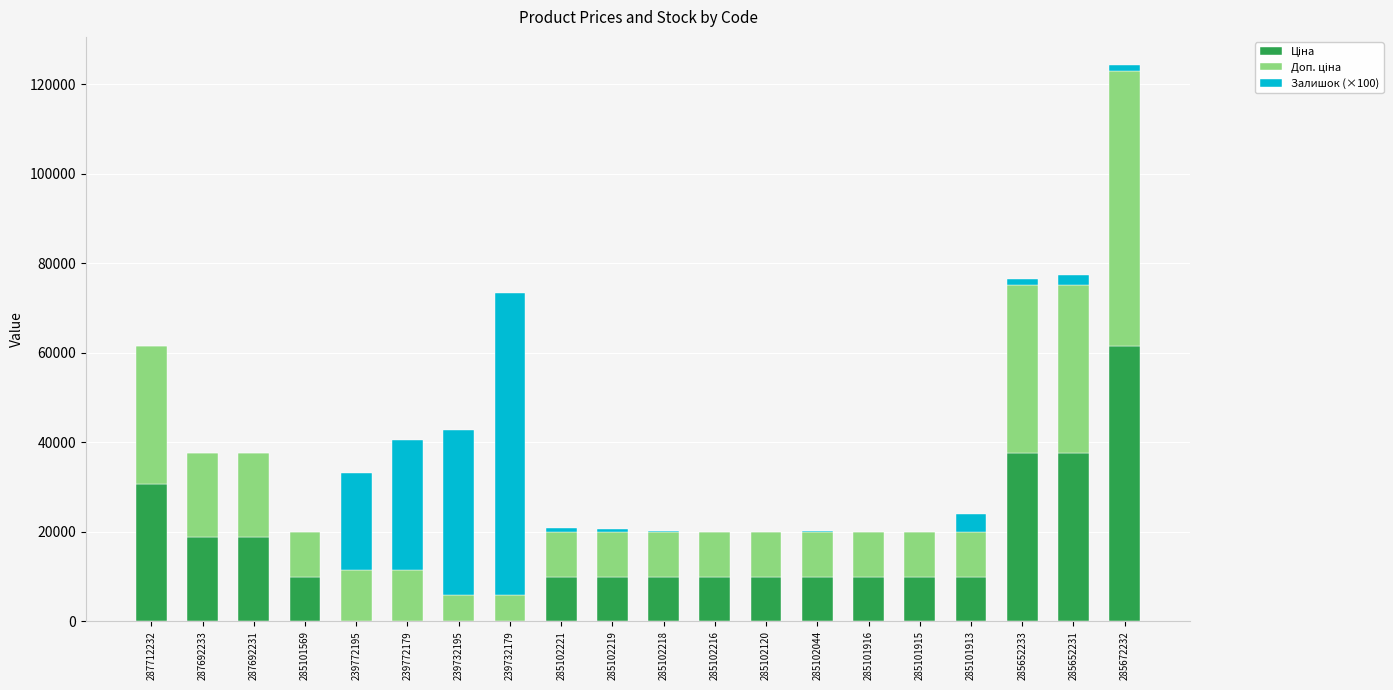

What is the total value across all series at 287712232?

61434.3